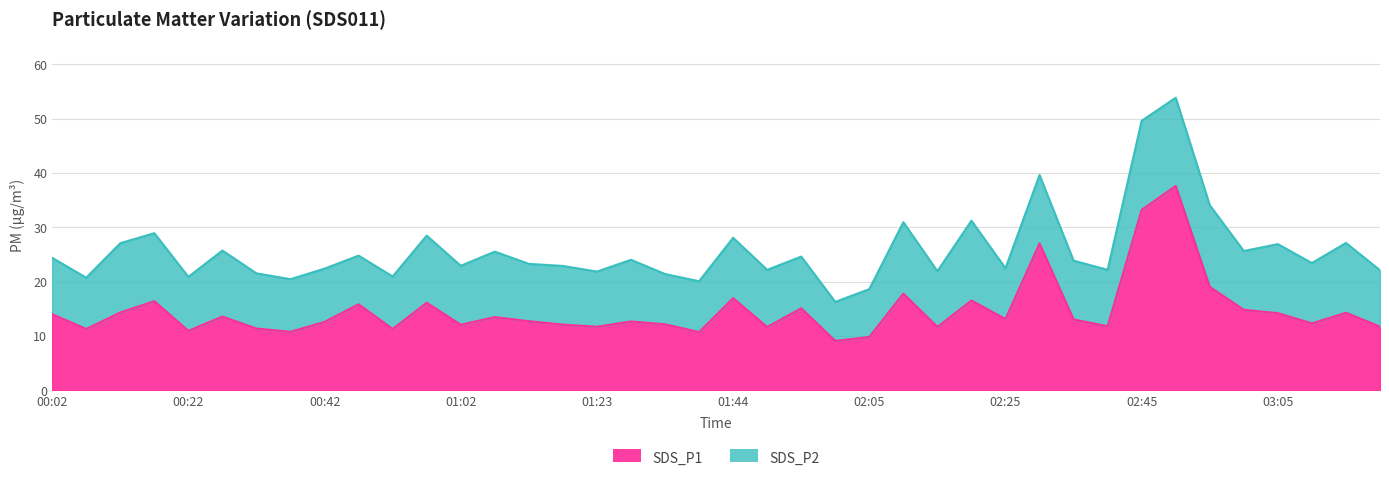

The value at 00:22 is 17.5. True or false?

False